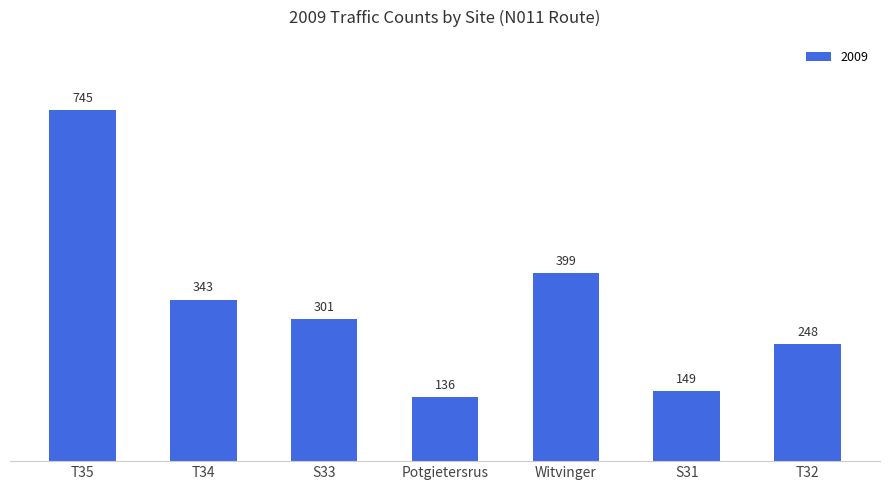

List the labels in order of value, largest first.

T35, Witvinger, T34, S33, T32, S31, Potgietersrus